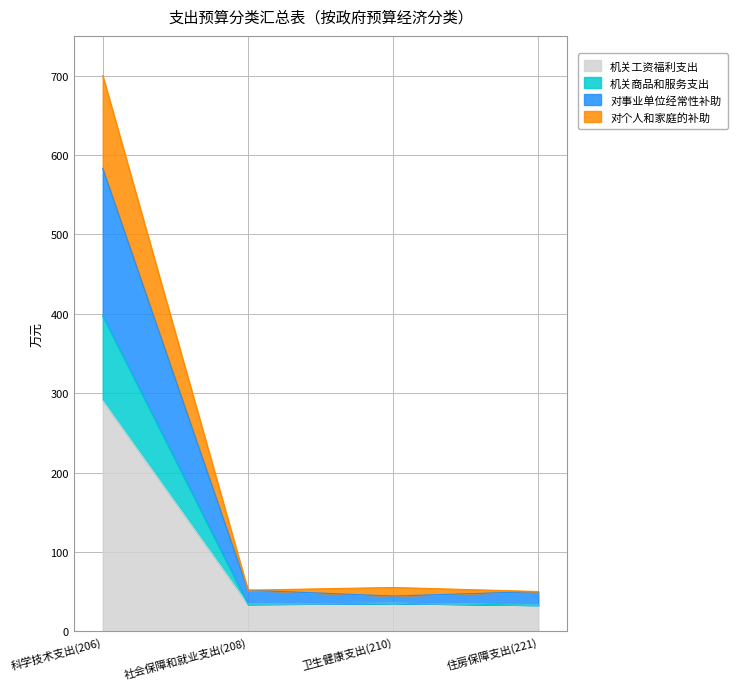

Between 社会保障和就业支出(208) and 卫生健康支出(210), which is larger?

卫生健康支出(210)